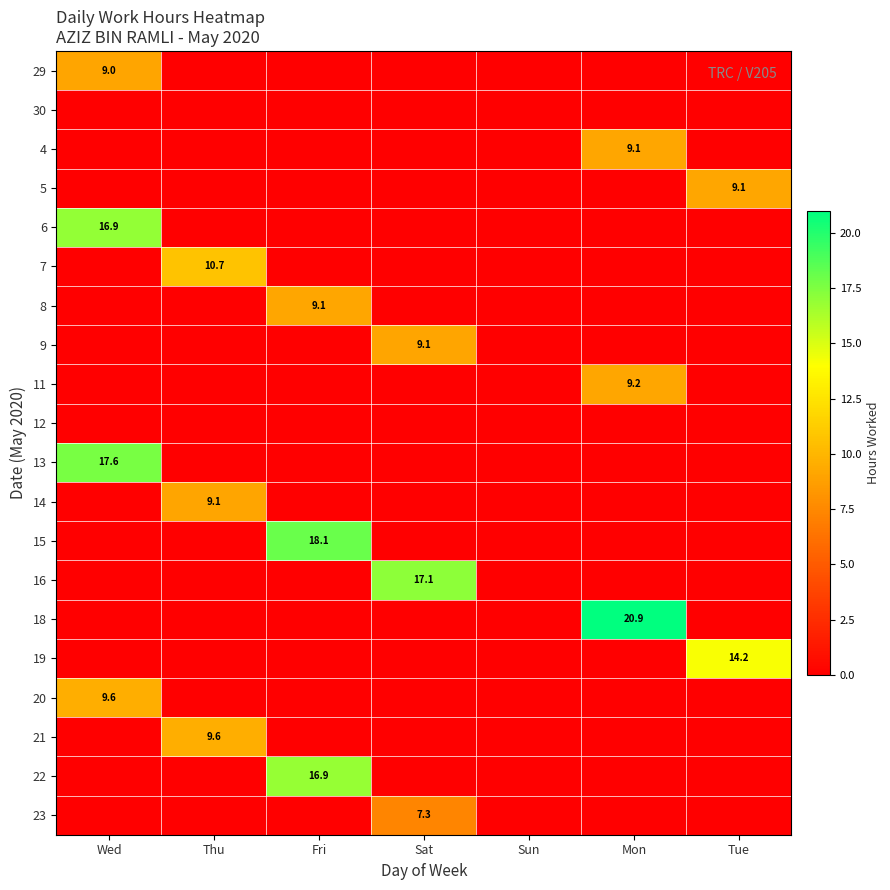

The 14 series shows 6.3 at Thu. True or false?

False